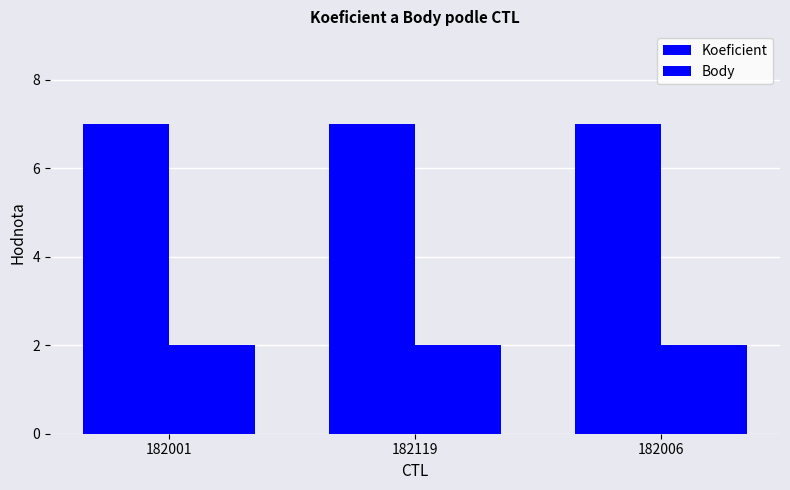

Reading right to left, what are all the values shown in this chart?

Koeficient: 7	7	7
Body: 2	2	2